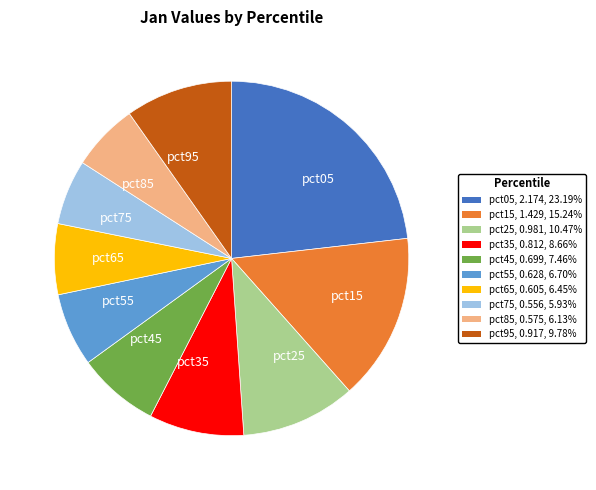

Does pct95 represent more than half of the total?

No